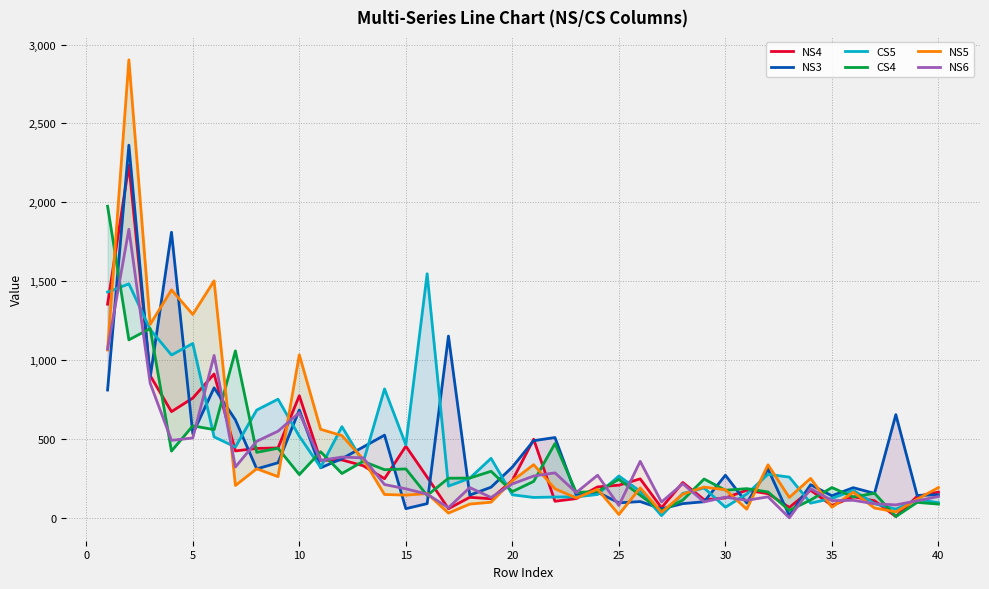

True or false: NS6 and CS4 cross at least once.

True